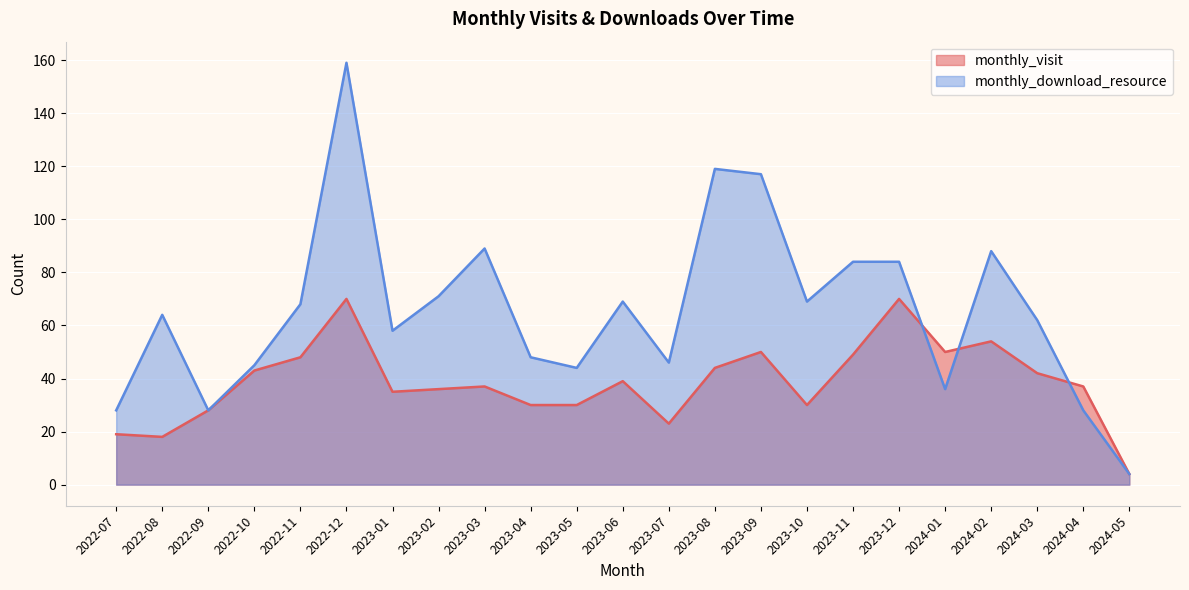

What are all the series names shown in the legend?

monthly_visit, monthly_download_resource